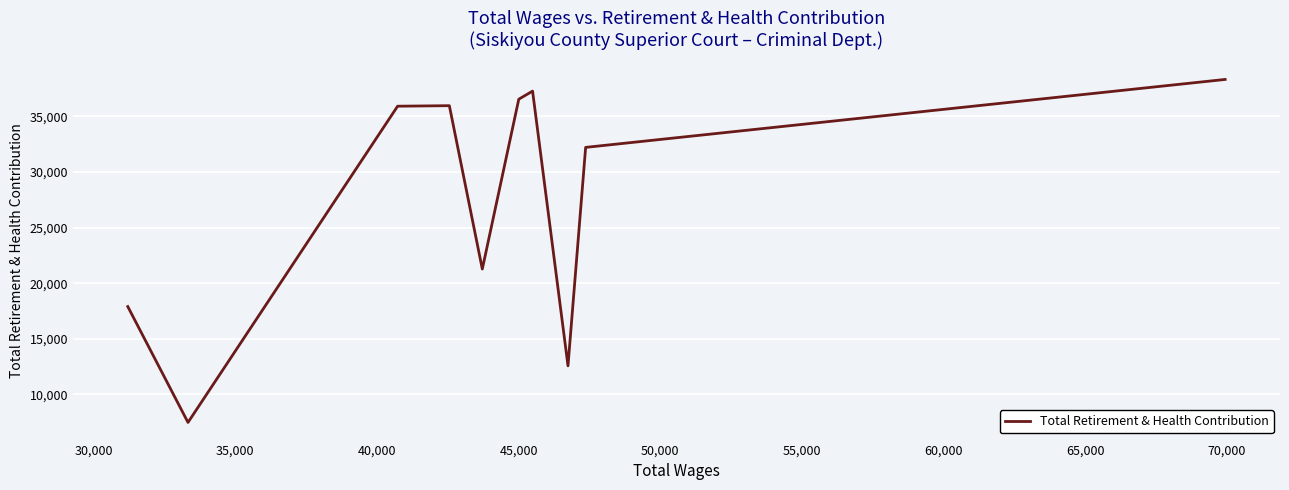

What is the maximum value shown in the chart?

38317